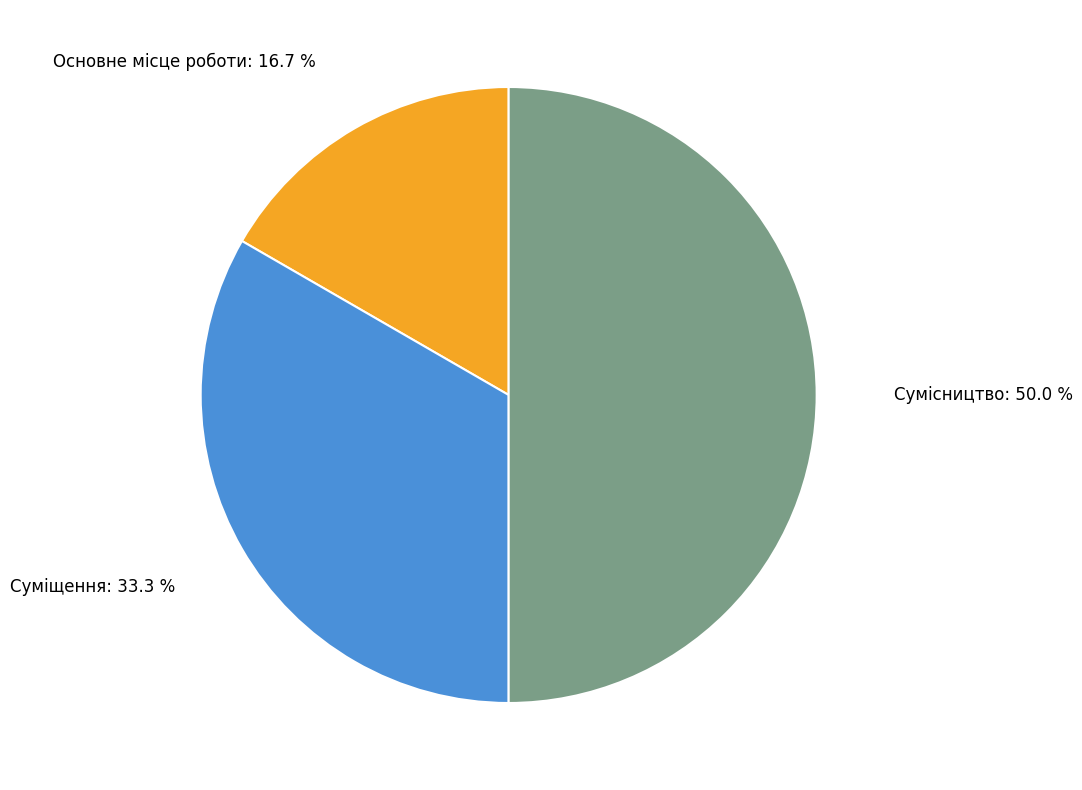

Which category has the biggest portion of the pie?

Сумісництво